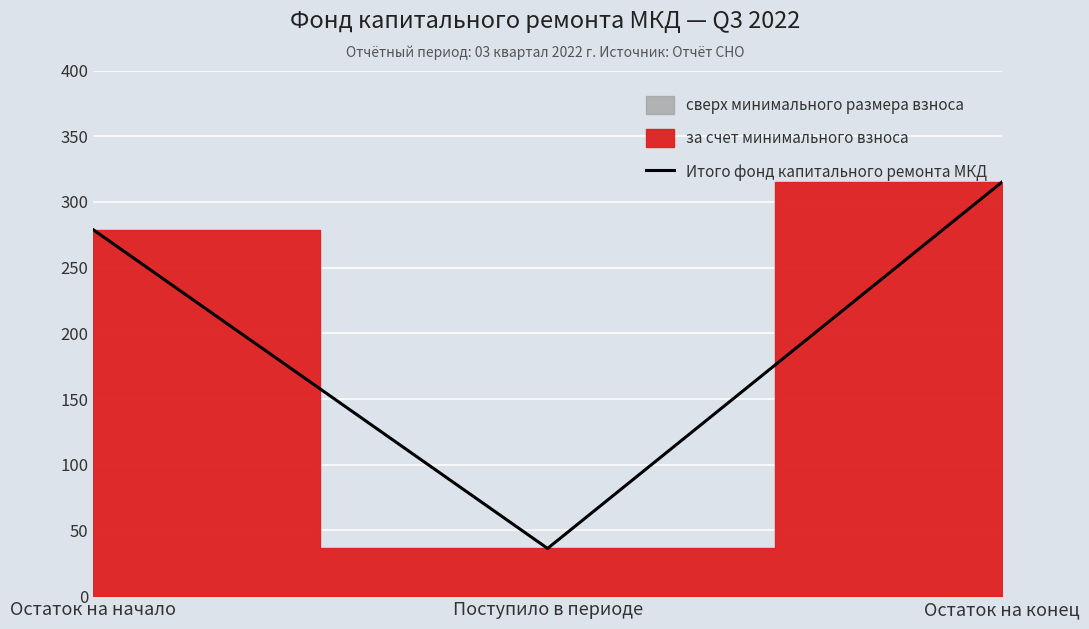

Reading left to right, extract all data points from this chart.

278.9	36.3	315.2